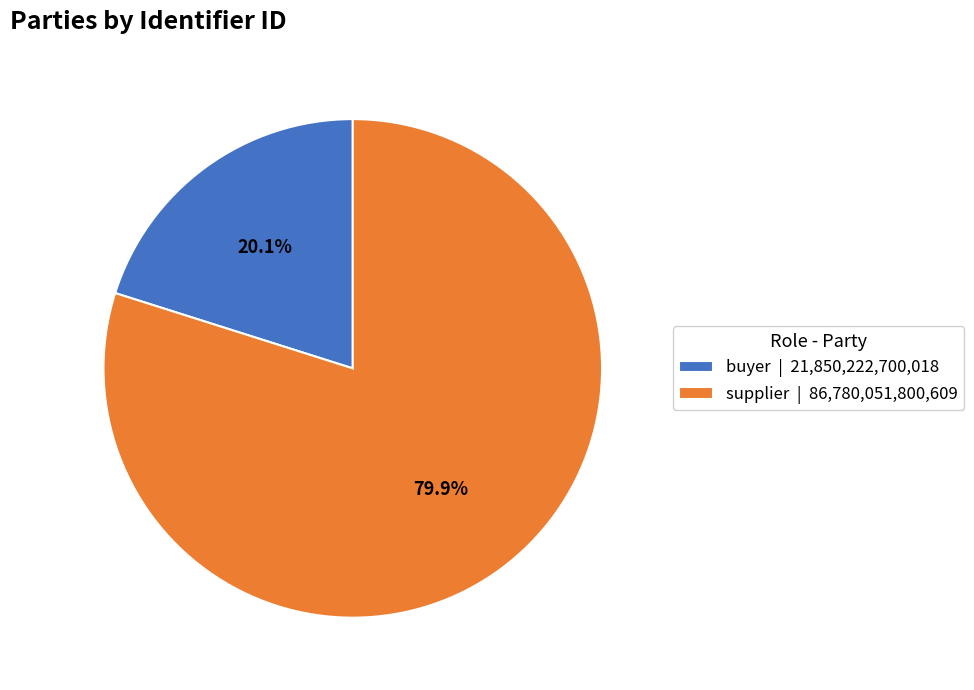

How many segments does this pie chart have?

2